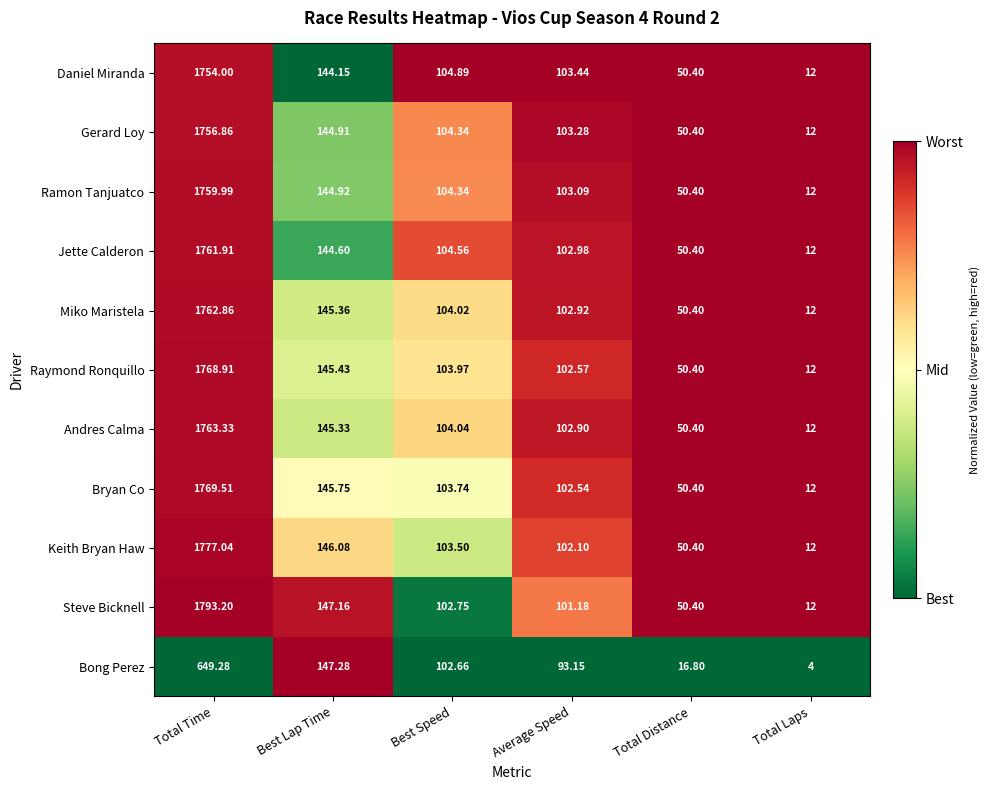

At which label does Bryan Co reach its peak?

Total Time